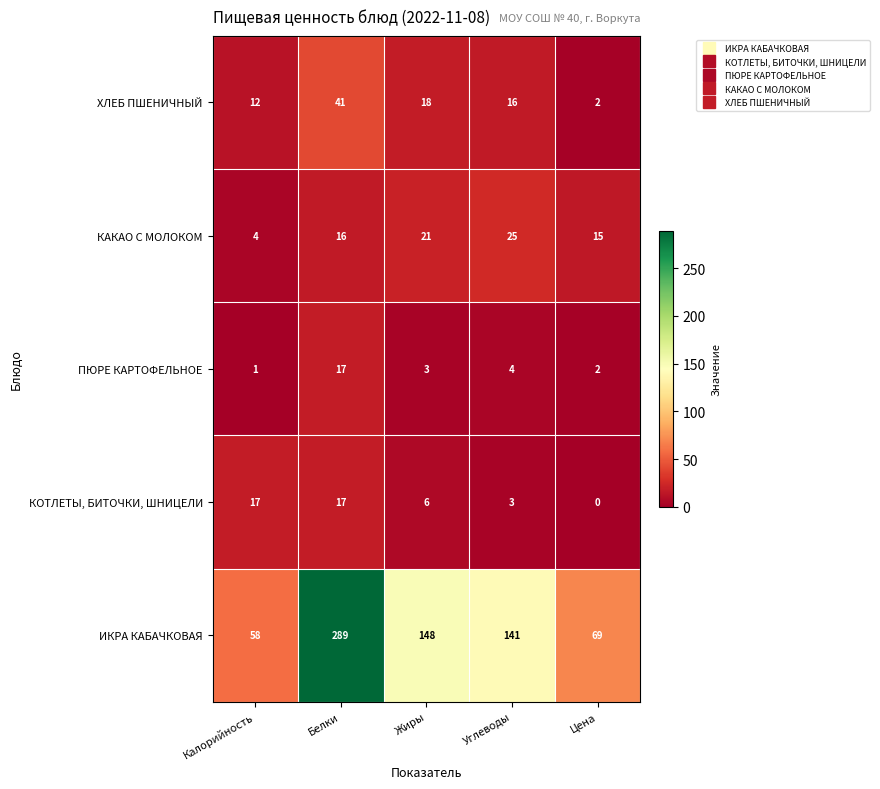

What is the difference between the КАКАО С МОЛОКОМ values at Углеводы and Калорийность?

21